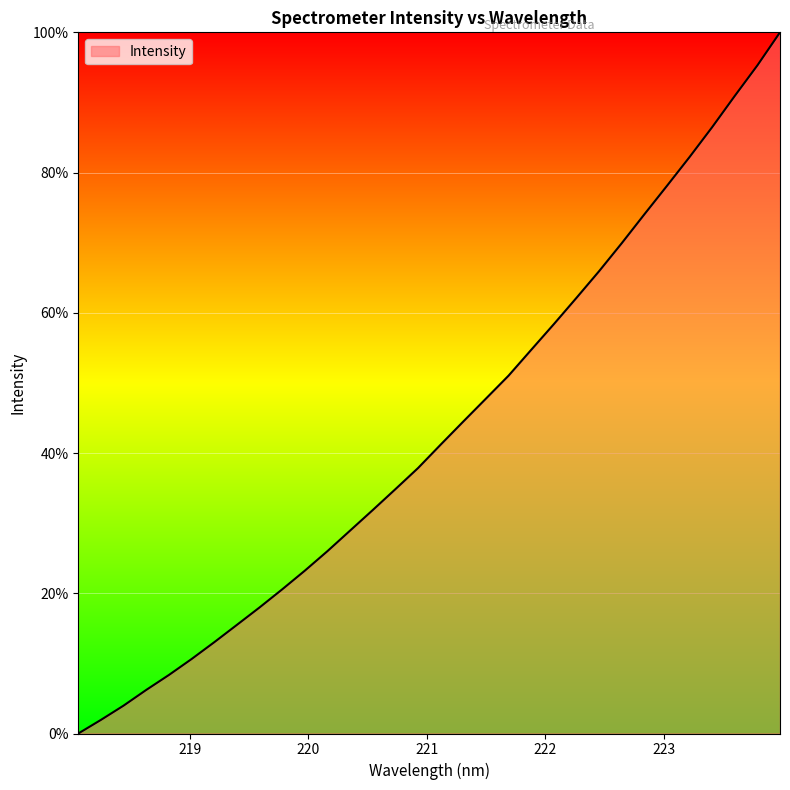

Does the chart have visible grid lines?

Yes